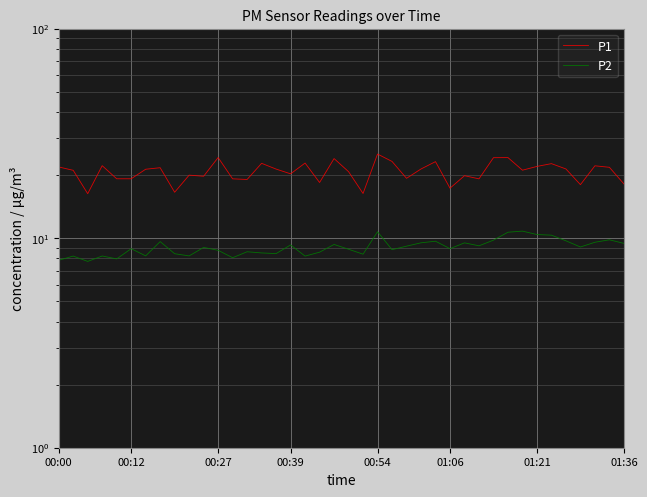

True or false: P1 has a value of 22.7 at 34.

True